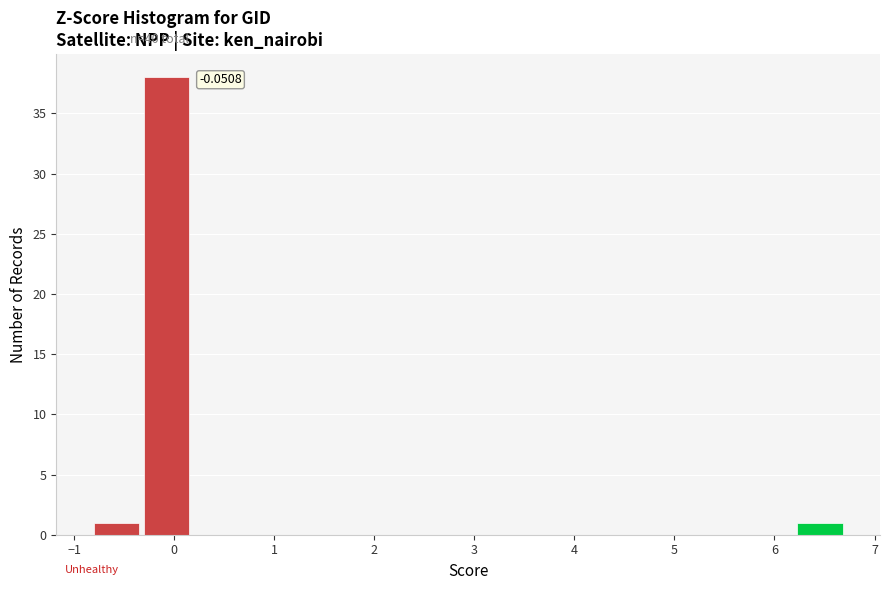

Over which range of the x-axis is the bar tallest?

-0.3 to 0.2